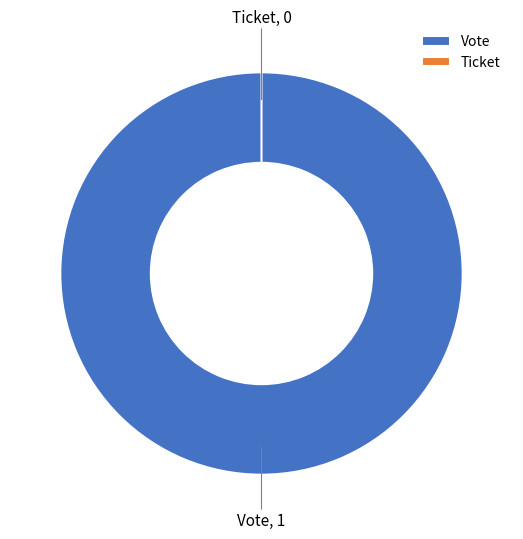

How many slices are in this pie chart?

2